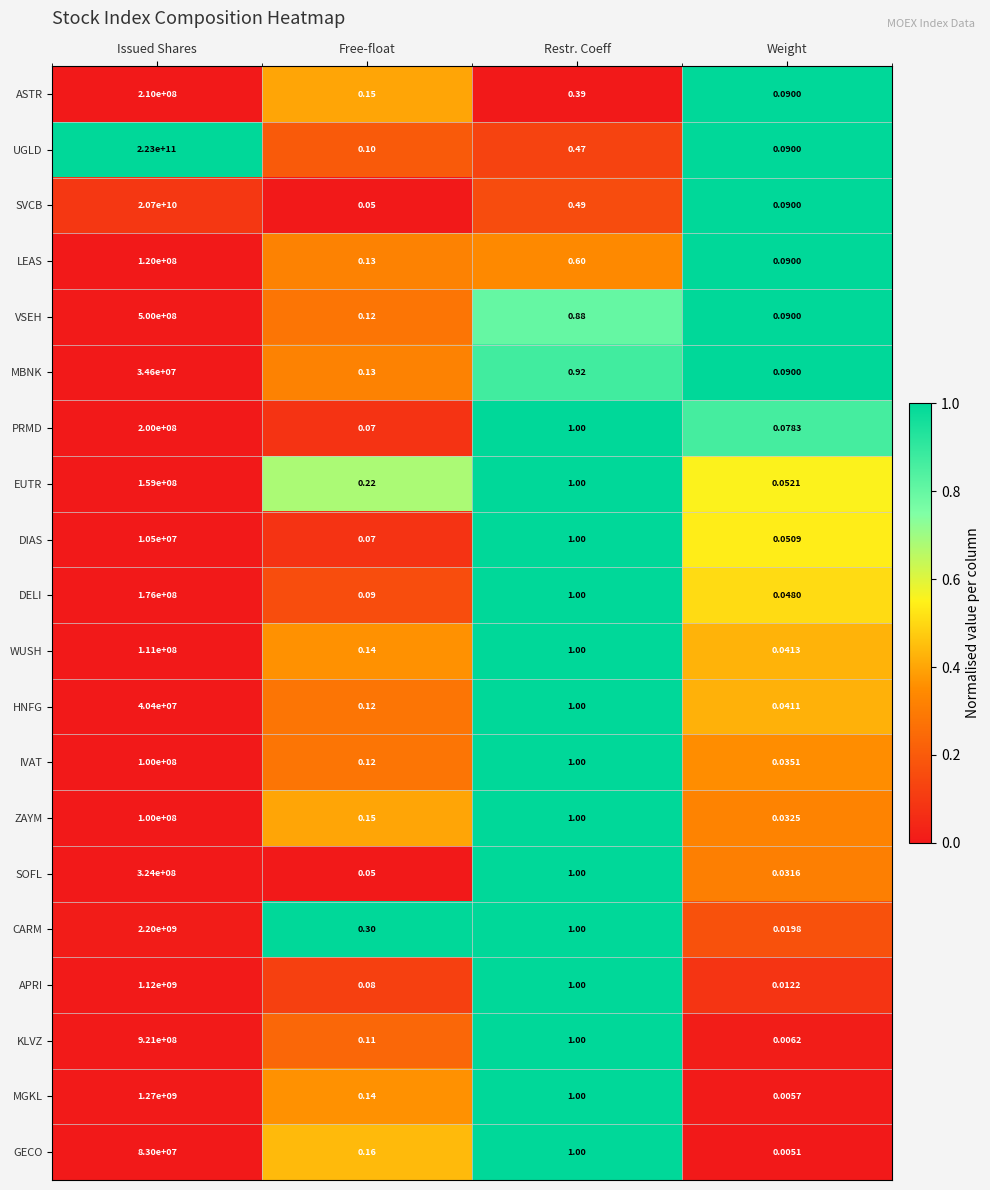

Which series has the widest spread of values?

UGLD